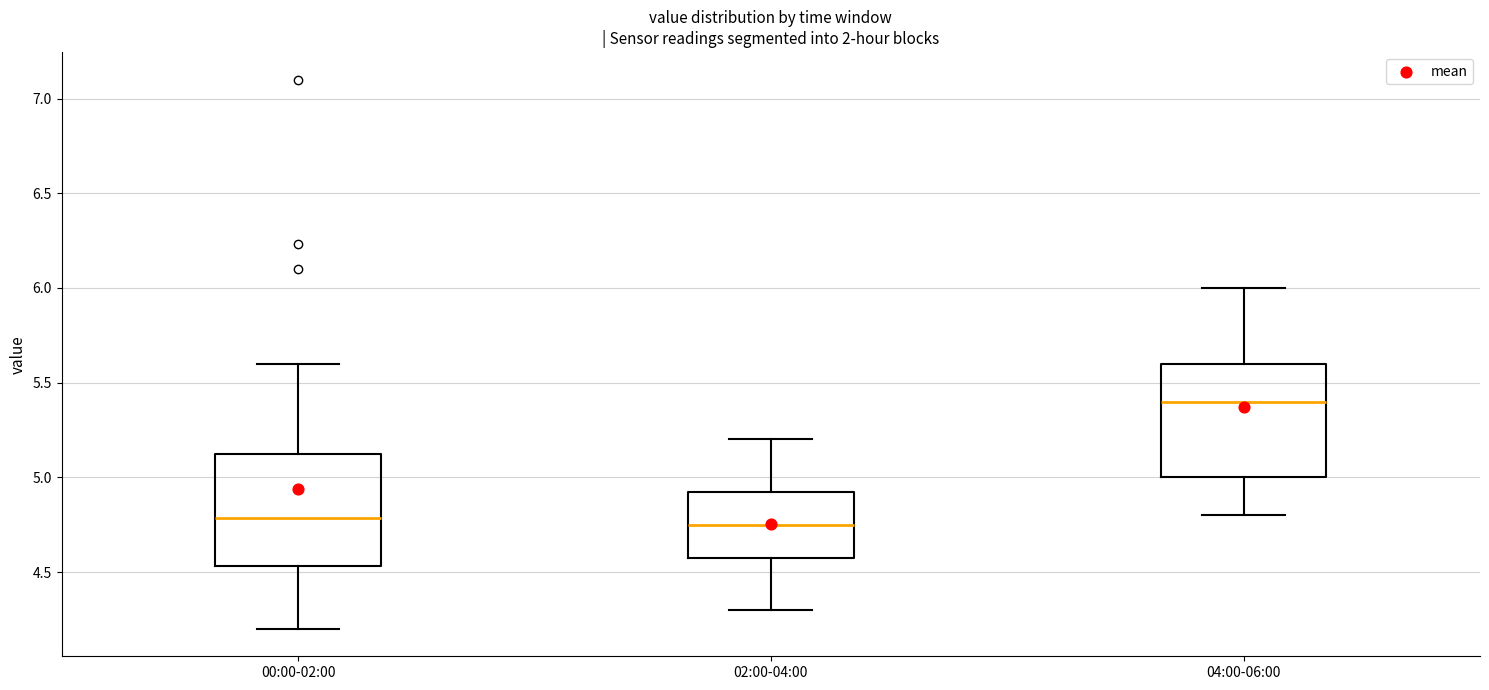

Which box's median line is the highest?

04:00-06:00